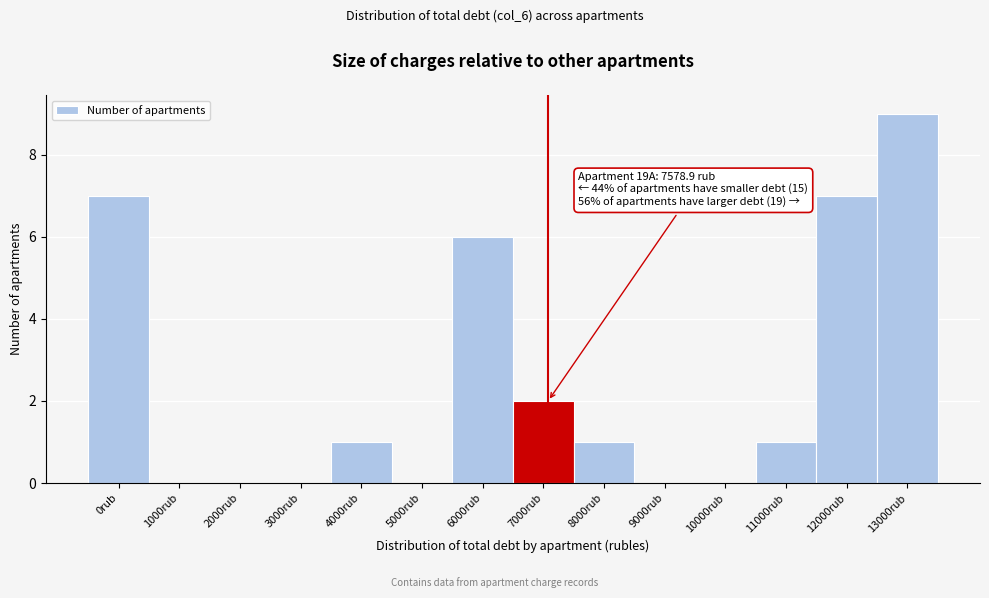

Reading right to left, transcribe all the data shown in this chart.

13000rub=9	12000rub=7	11000rub=1	10000rub=0	9000rub=0	8000rub=1	7000rub=2	6000rub=6	5000rub=0	4000rub=1	3000rub=0	2000rub=0	1000rub=0	0rub=7